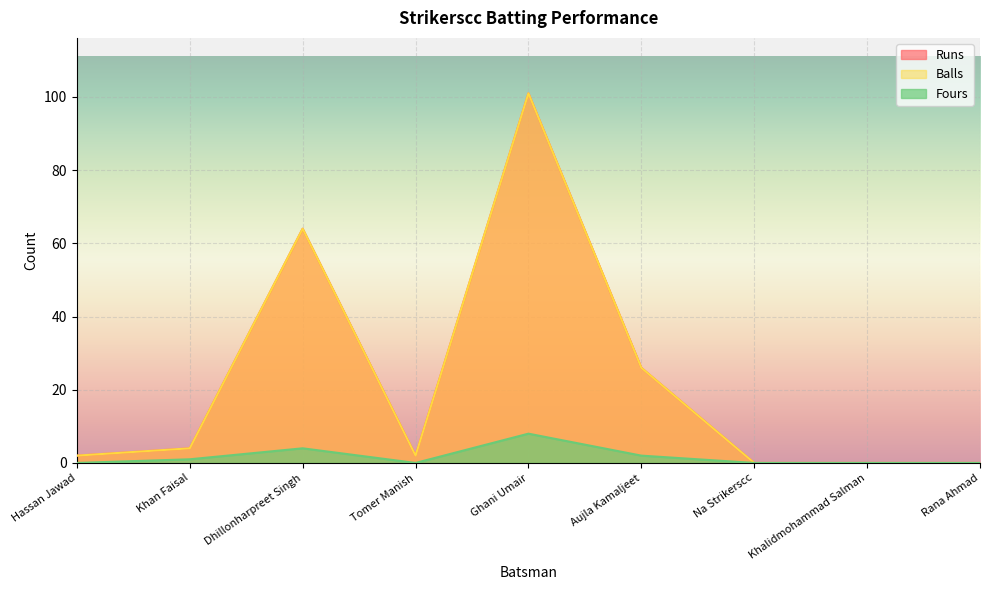

What is the difference between the maximum and minimum values in the Runs series?

101